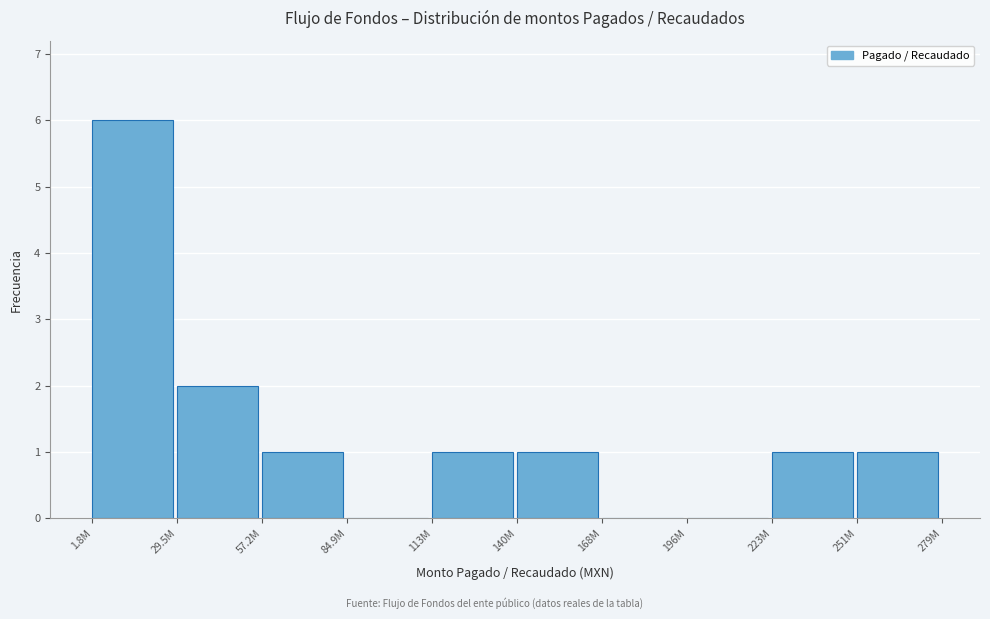

Reading left to right, transcribe all the data shown in this chart.

1.8M=6	29.5M=2	57.2M=1	84.9M=0	113M=1	140M=1	168M=0	196M=0	223M=1	251M=1